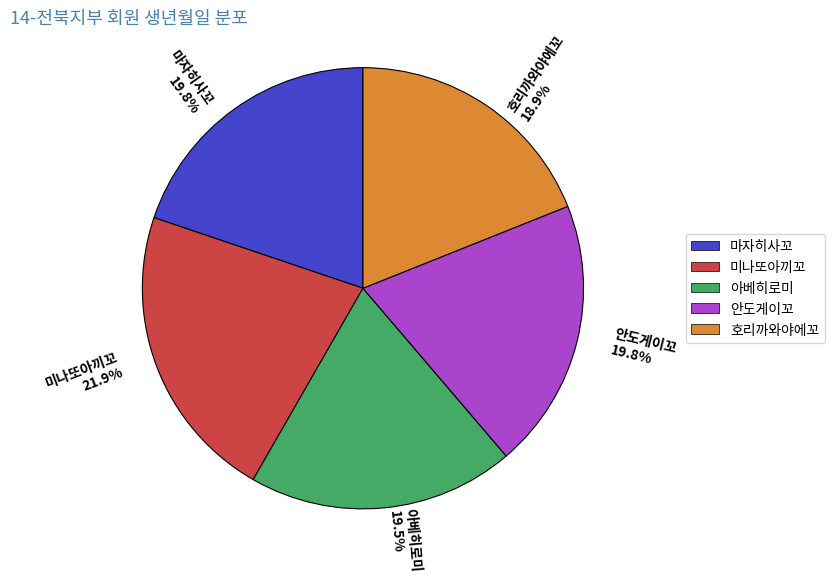

True or false: 미나또아끼꼬 accounts for 22% of the total.

True